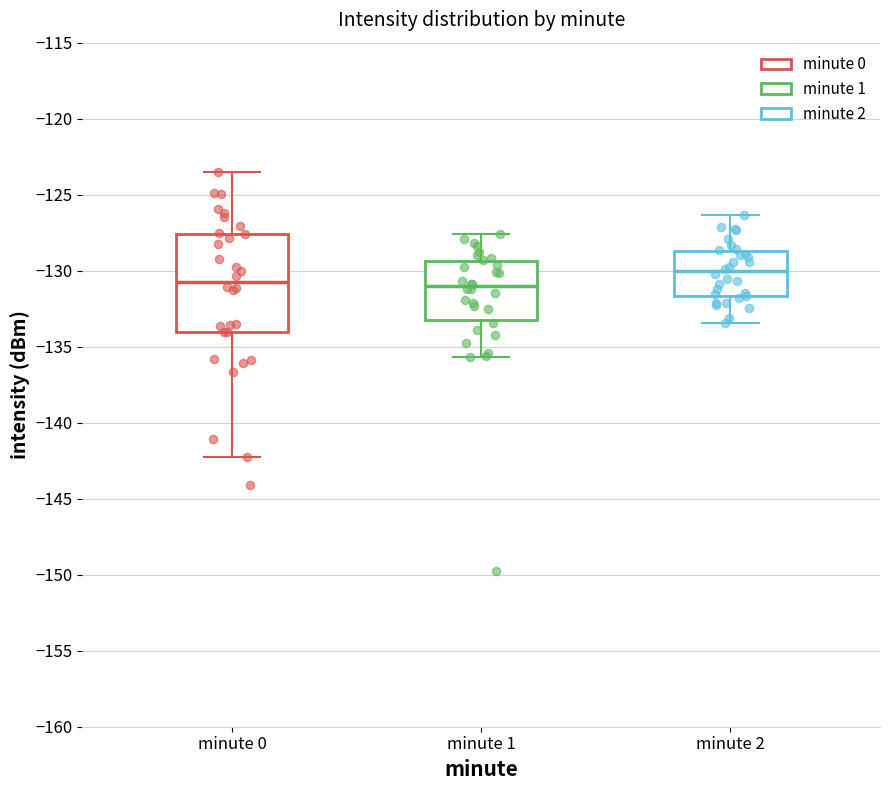

Reading left to right, transcribe this box plot: for each box, give where its median line is, the range the box spans, and where its two whiskers end, as read against the y-axis. The values are not printed on the chart, so give them approximately, as read against the axis.

minute 0: median -130.5, box -134.0 to -127.5, whiskers -142.5 to -123.5
minute 1: median -131.0, box -133.0 to -129.5, whiskers -135.5 to -127.5
minute 2: median -130.0, box -131.5 to -128.5, whiskers -133.5 to -126.5